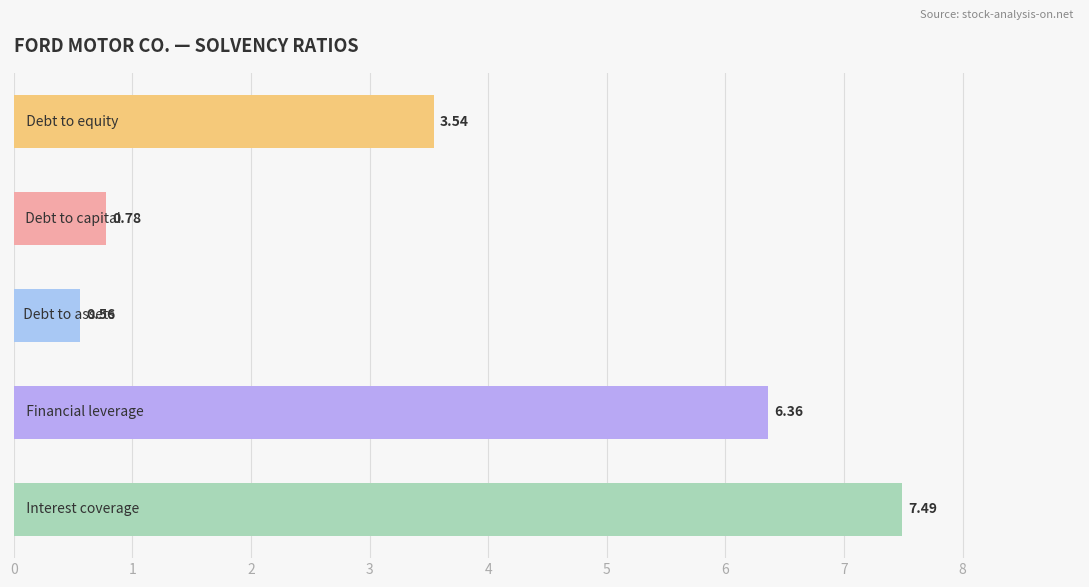

What is the sum of all values?

18.7